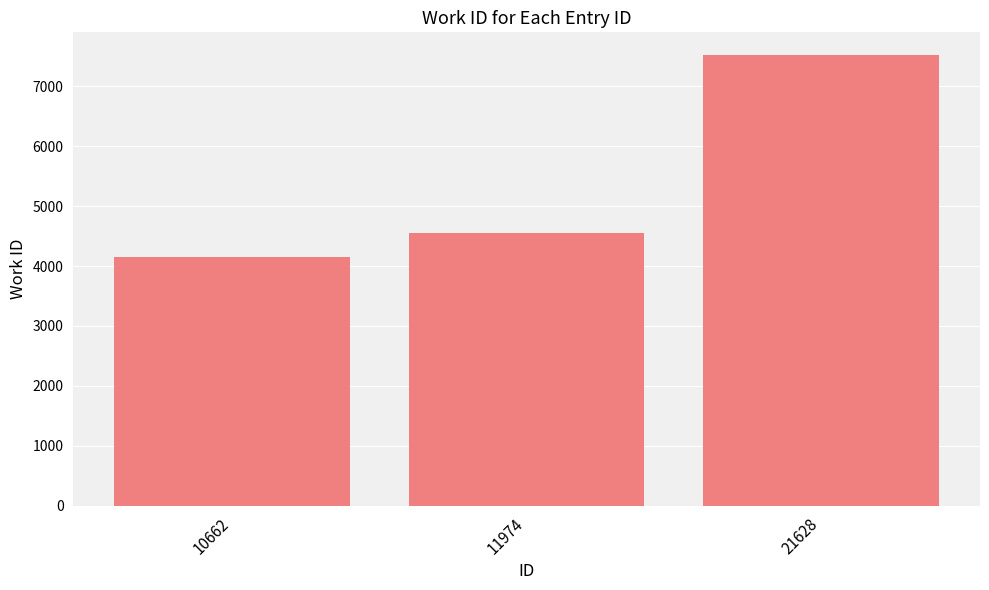

Approximately how many times larger is the value at 21628 compared to 11974?

1.7